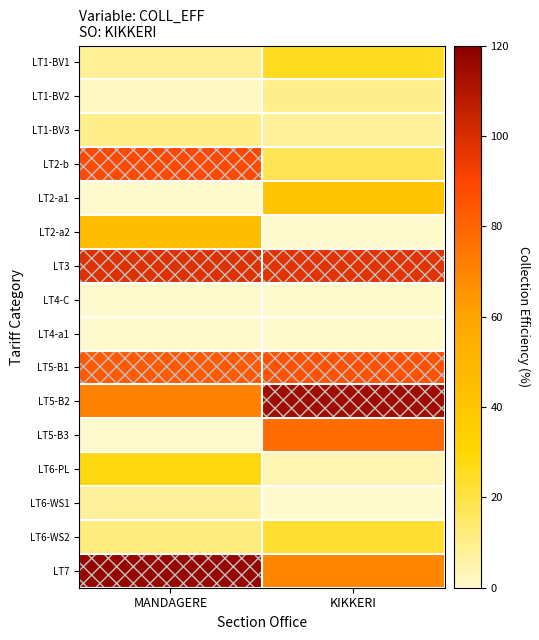

What is the total value across all series at KIKKERI?

572.9